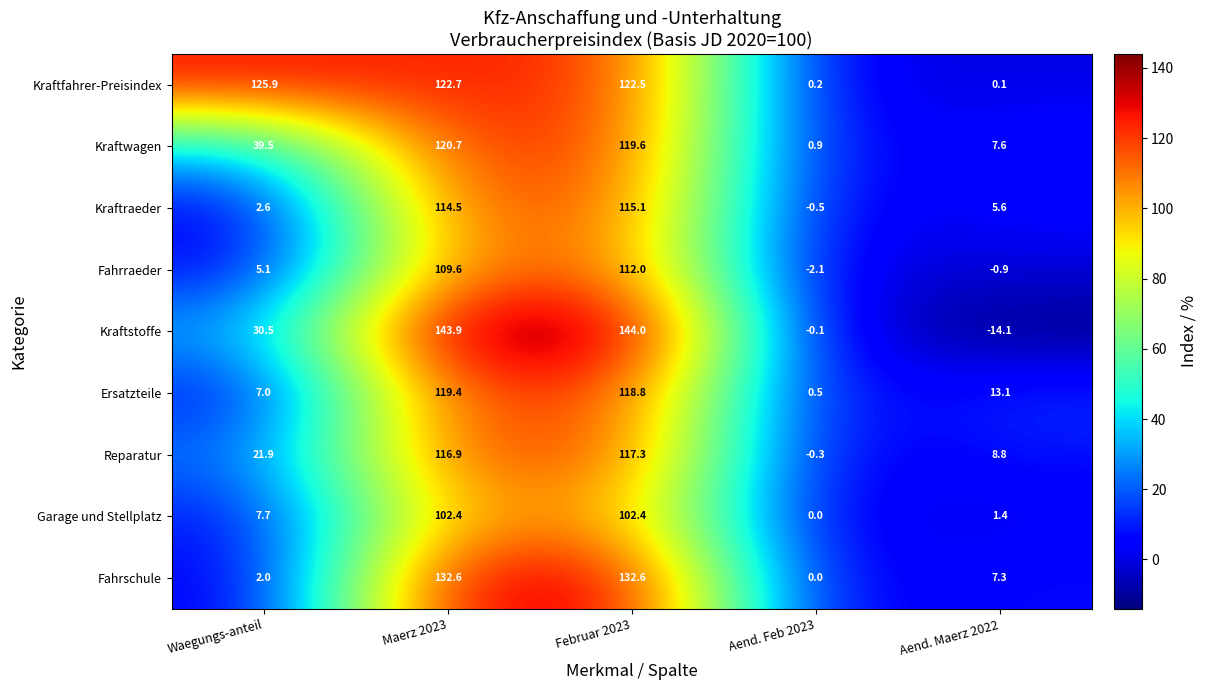

What is the total value across all series at Aend. Feb 2023?

-1.4